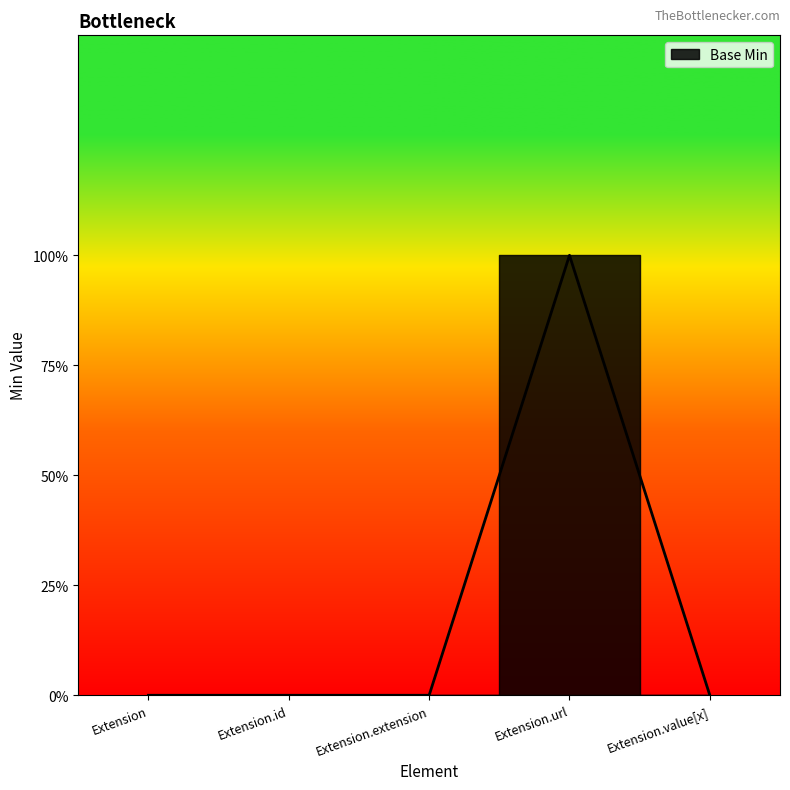

Which category has the lowest value across all series?

Extension